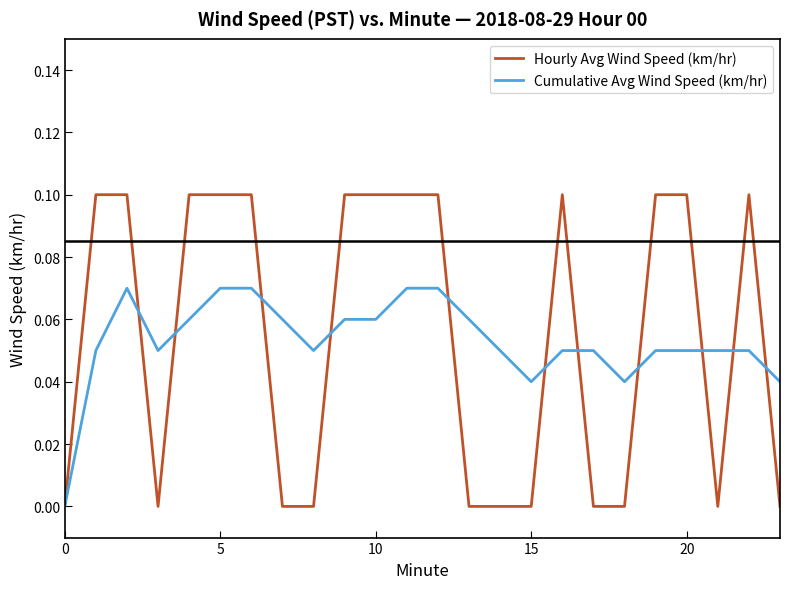

Which series has the widest spread of values?

Hourly Avg Wind Speed (km/hr)